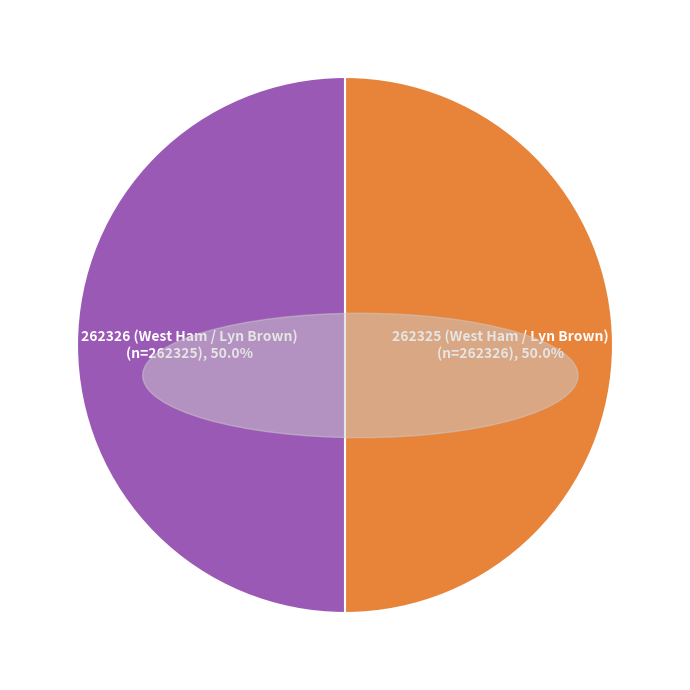

What is the ratio of the value at 262325 (West Ham / Lyn Brown) to the value at 262326 (West Ham / Lyn Brown)?

1.0